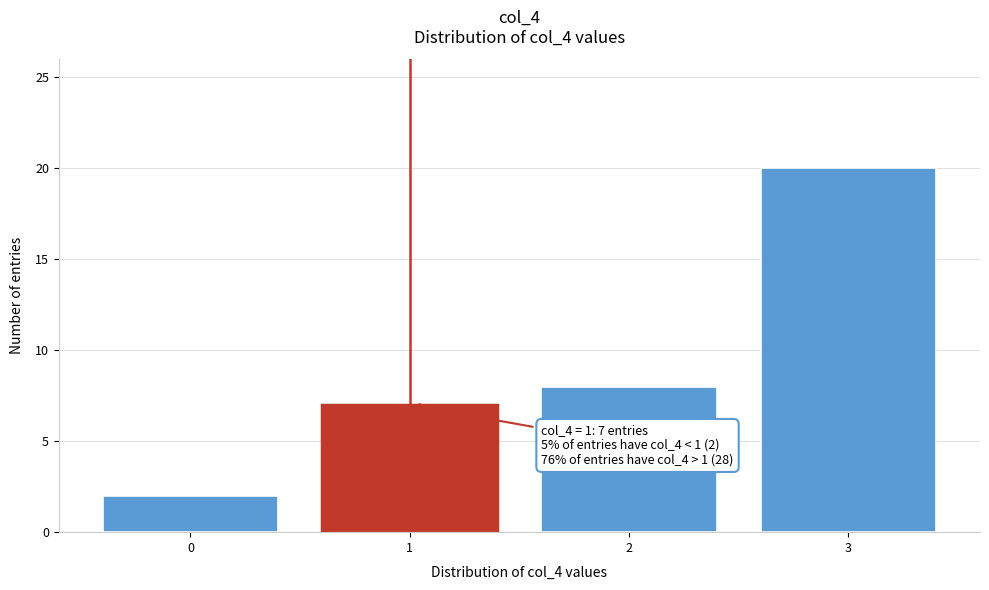

Reading left to right, extract all data points from this chart.

2	7	8	20